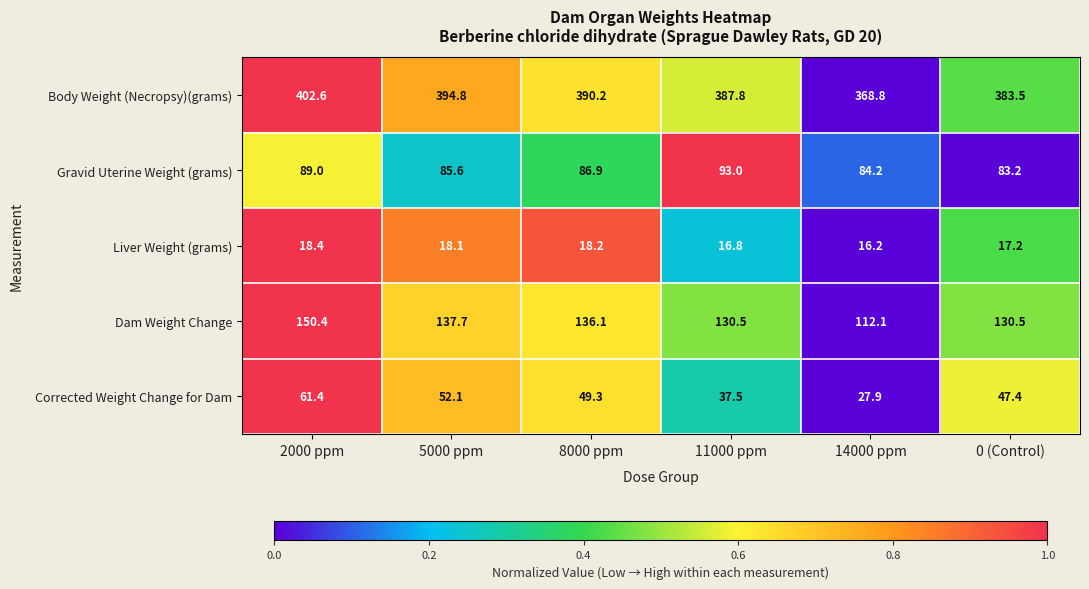

Is it true that Dam Weight Change equals 137.7 at 5000 ppm?

True